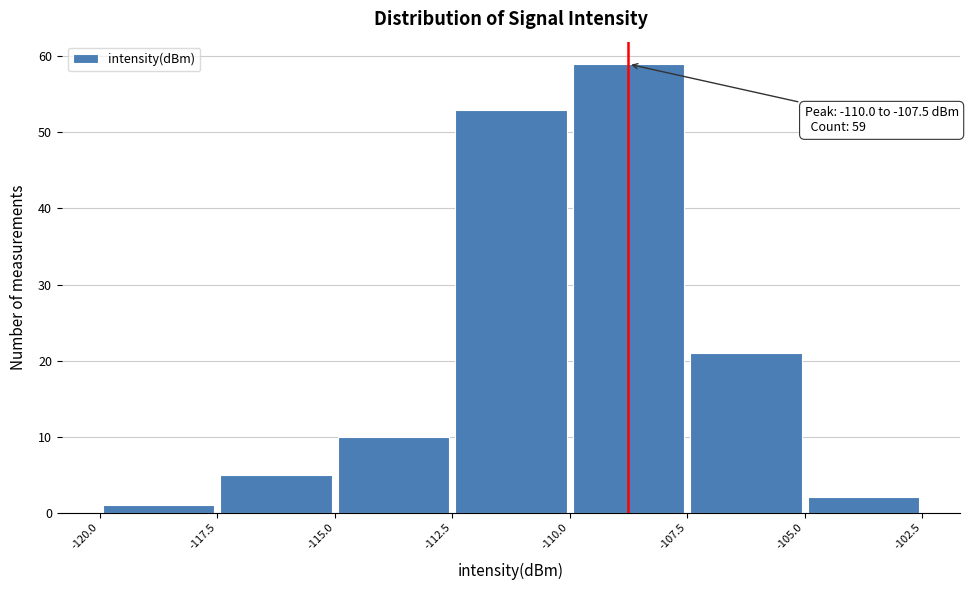

Over which range of the x-axis is the bar tallest?

-110.0 to -107.5